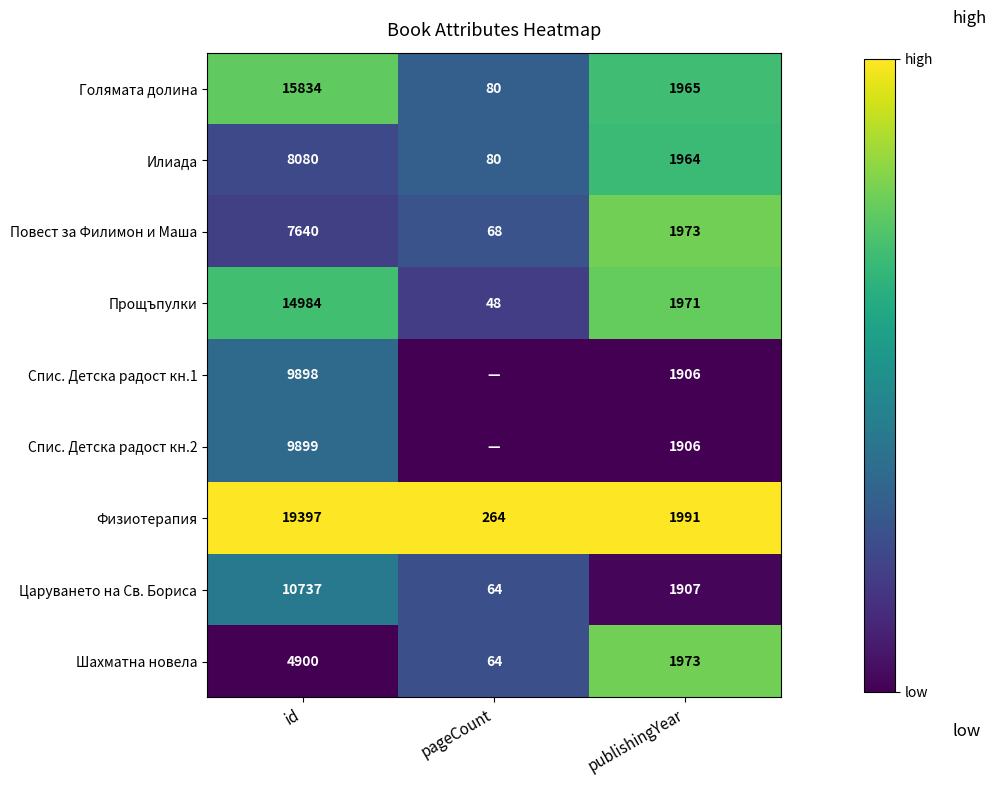

What is the approximate value of Прощъпулки at id?

14984